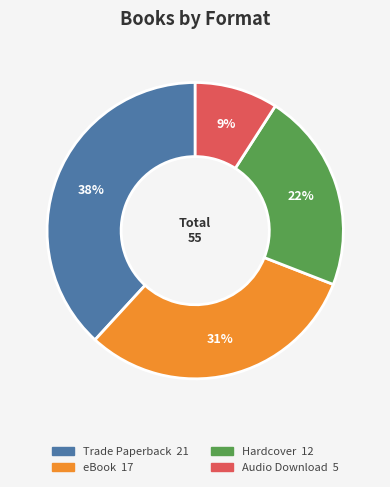

Combined, do Hardcover and eBook account for over 50%?

Yes